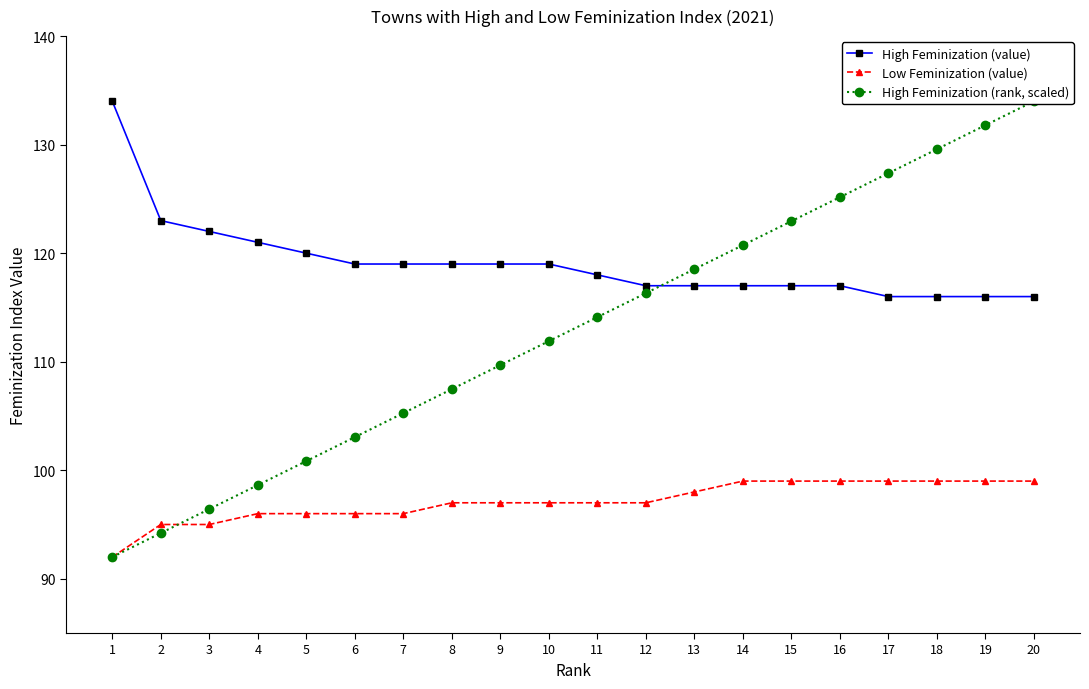

What are all the series names shown in the legend?

High Feminization (value), Low Feminization (value), High Feminization (rank, scaled)